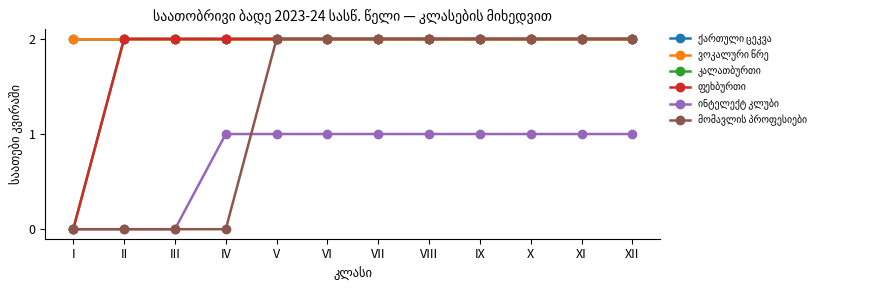

Where is ინტელექტ კლუბი nearest to the value 0?

I